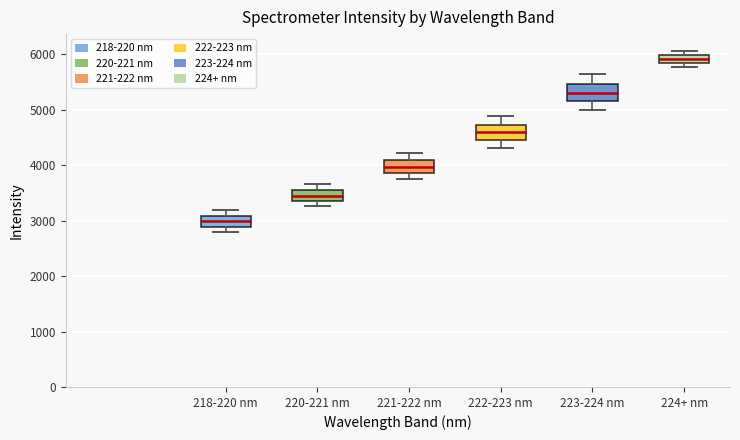

Where does the lower whisker of the box for 221-222 nm end on the y-axis? The values are not printed on the chart, so give them approximately, as read against the axis.

3700